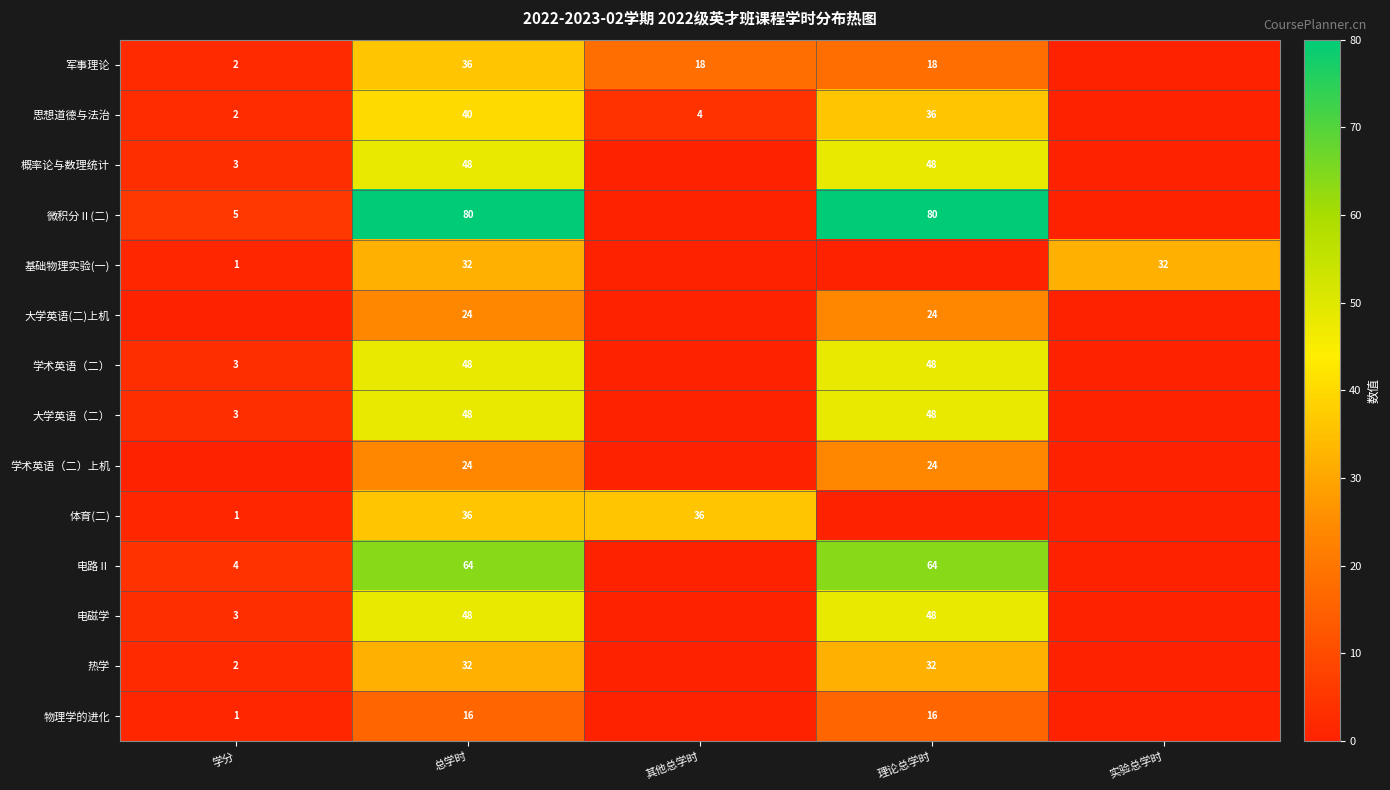

Is it true that 电路Ⅱ equals 4 at 学分?

True